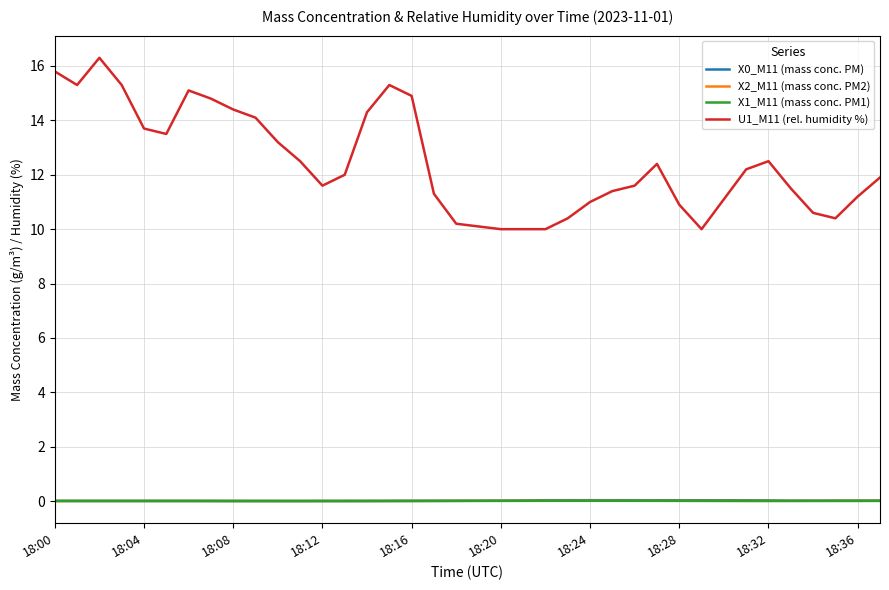

At how many categories does at least one series exceed 4?

38